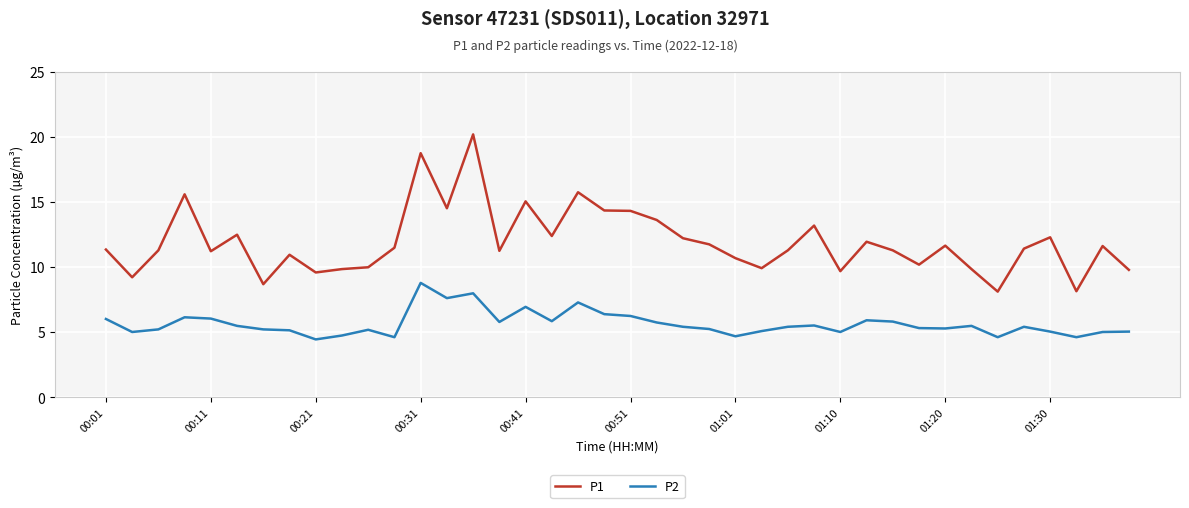

True or false: P2 and P1 intersect in this chart.

False